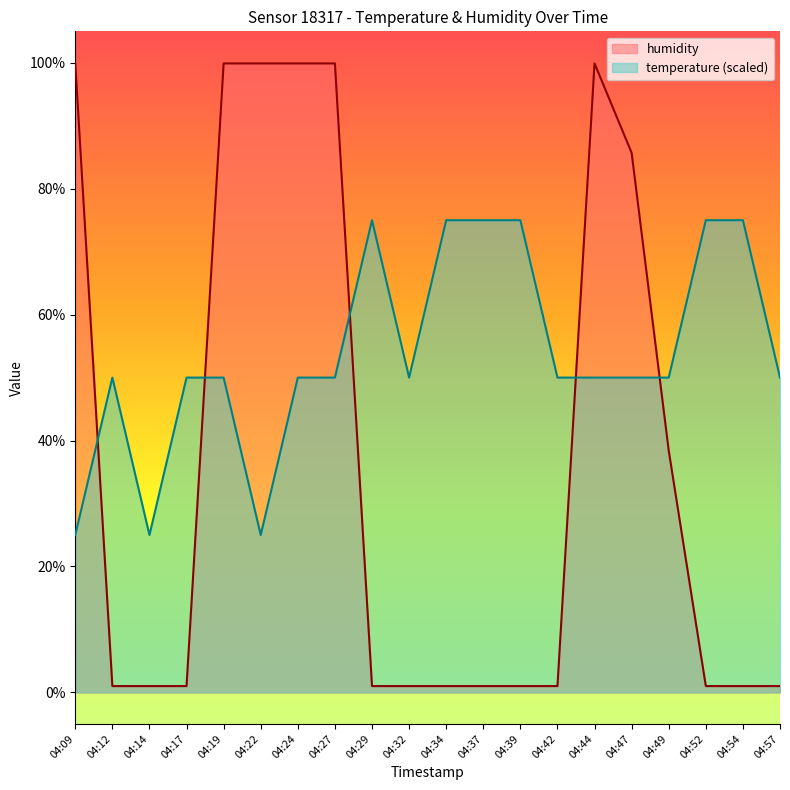

Reading left to right, what are all the values shown in this chart?

humidity: 04:09=99.9	04:12=1.0	04:14=1.0	04:17=1.0	04:19=99.9	04:22=99.9	04:24=99.9	04:27=99.9	04:29=1.0	04:32=1.0	04:34=1.0	04:37=1.0	04:39=1.0	04:42=1.0	04:44=99.9	04:47=85.7	04:49=38.4	04:52=1.0	04:54=1.0	04:57=1.0
temperature: 04:09=25.0	04:12=50.0	04:14=25.0	04:17=50.0	04:19=50.0	04:22=25.0	04:24=50.0	04:27=50.0	04:29=75.0	04:32=50.0	04:34=75.0	04:37=75.0	04:39=75.0	04:42=50.0	04:44=50.0	04:47=50.0	04:49=50.0	04:52=75.0	04:54=75.0	04:57=50.0